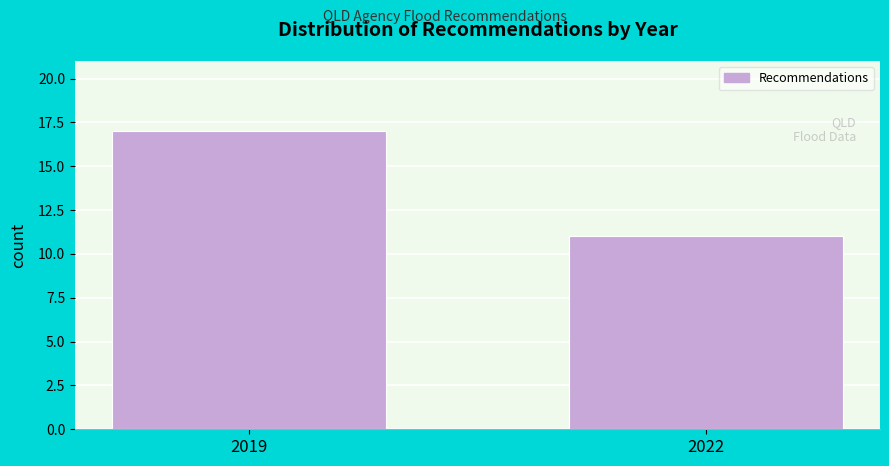

Reading right to left, transcribe all the data shown in this chart.

11	17